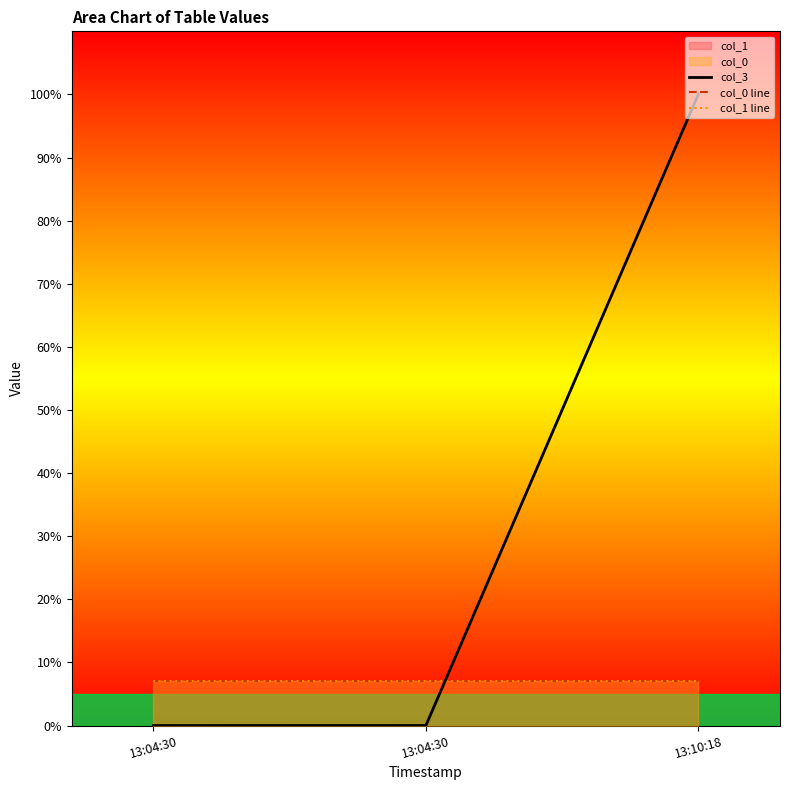

Reading right to left, extract all data points from this chart.

col_3: 100.0	0.0	0.0
col_0 line: 7.0	7.0	7.0
col_1 line: 7.0	7.0	7.0